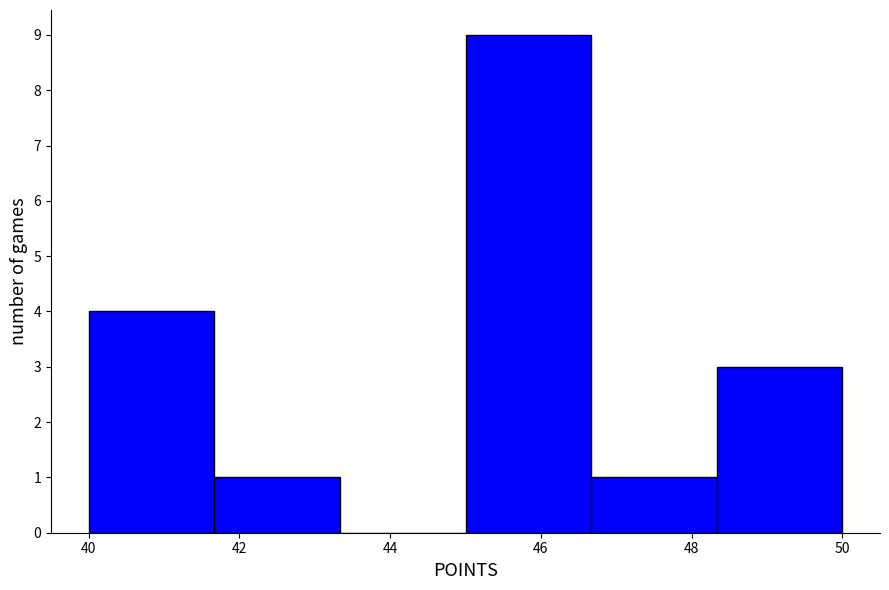

How tall is the bar that spans 46.6 to 48.4 on the x-axis? Neither the bar edges nor the heights are printed on the chart, so give them approximately, as read against the axes.

1